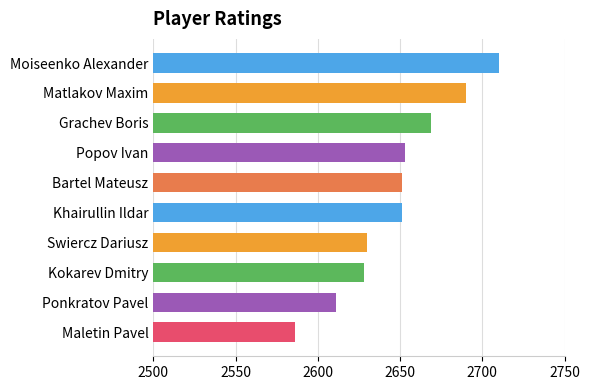

What is the approximate value at Swiercz Dariusz, to the nearest 50?

2650